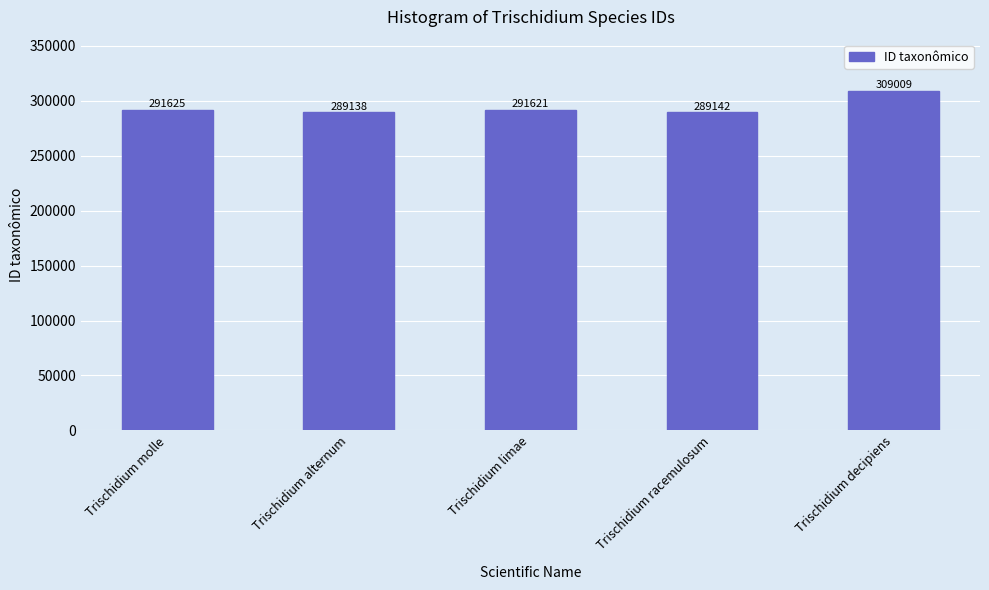

Does the chart contain any negative values?

No